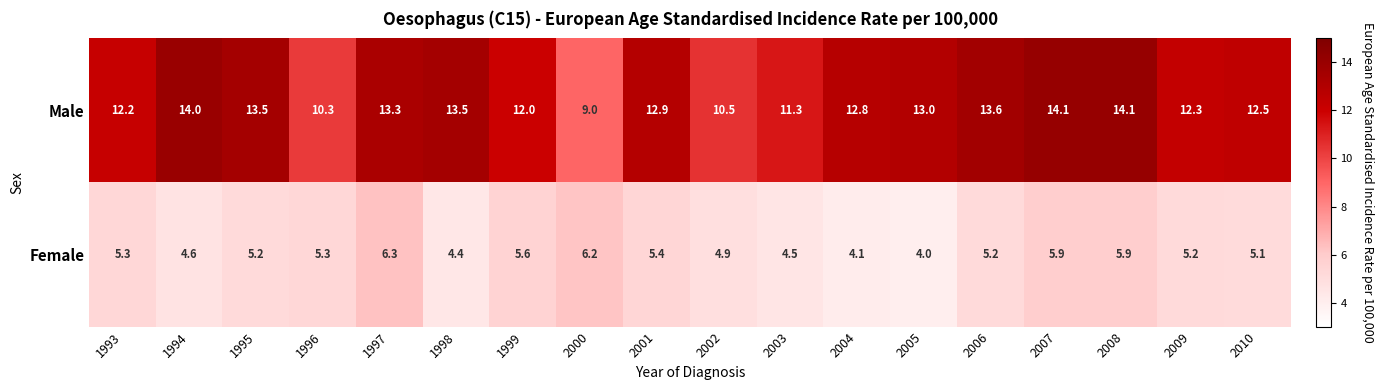

Rank the series by their average value, from highest to lowest.

Male, Female